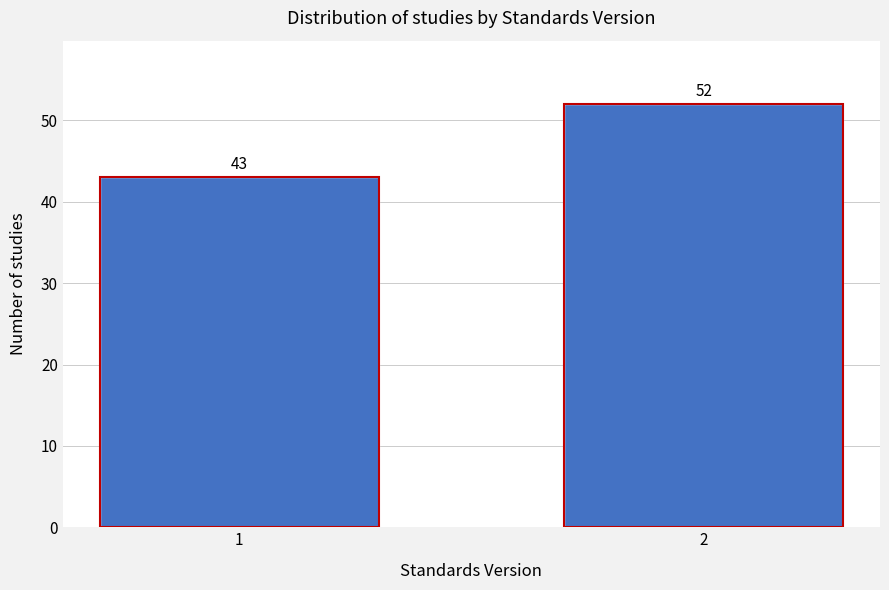

Reading left to right, transcribe all the data shown in this chart.

43	52